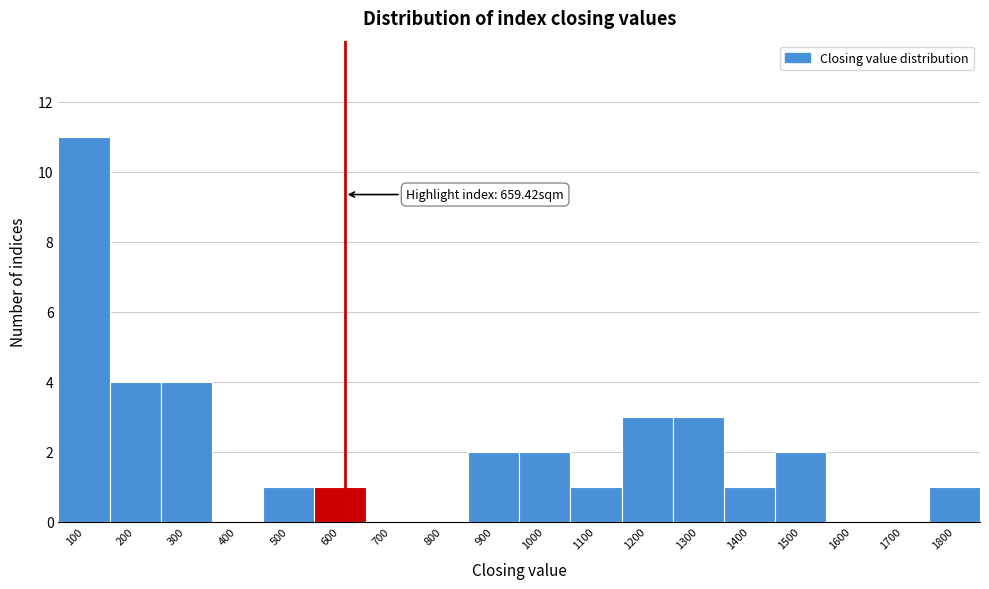

Reading left to right, extract all data points from this chart.

100=11	200=4	300=4	400=0	500=1	600=1	700=0	800=0	900=2	1000=2	1100=1	1200=3	1300=3	1400=1	1500=2	1600=0	1700=0	1800=1